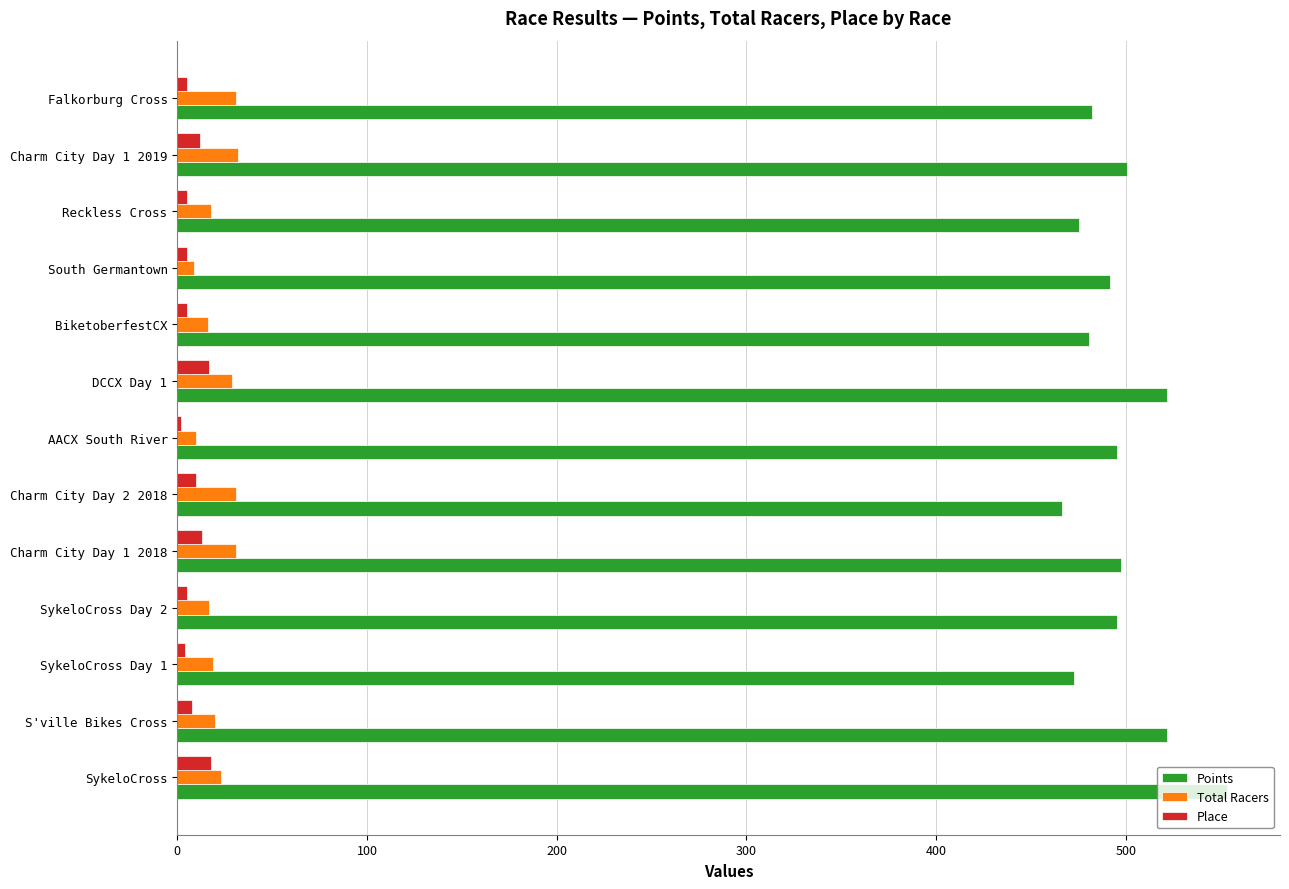

Which series has the largest total across all categories?

Points